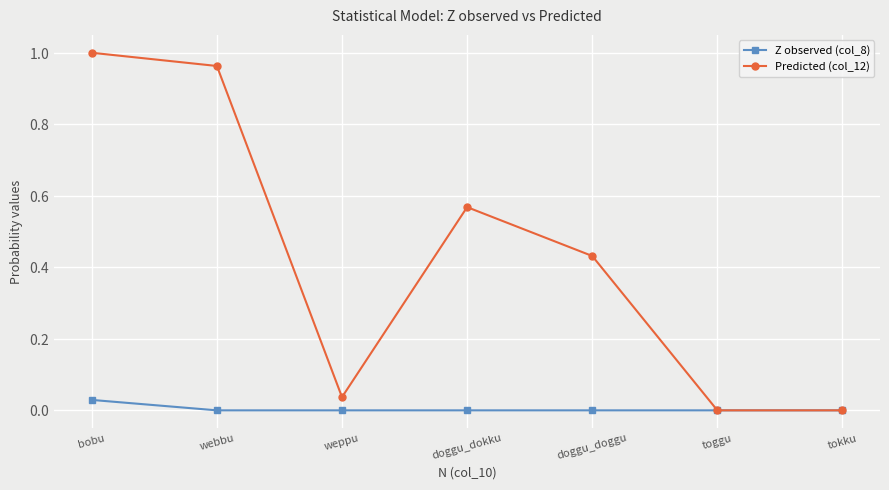

Where is the first local minimum for Predicted (col_12)?

weppu